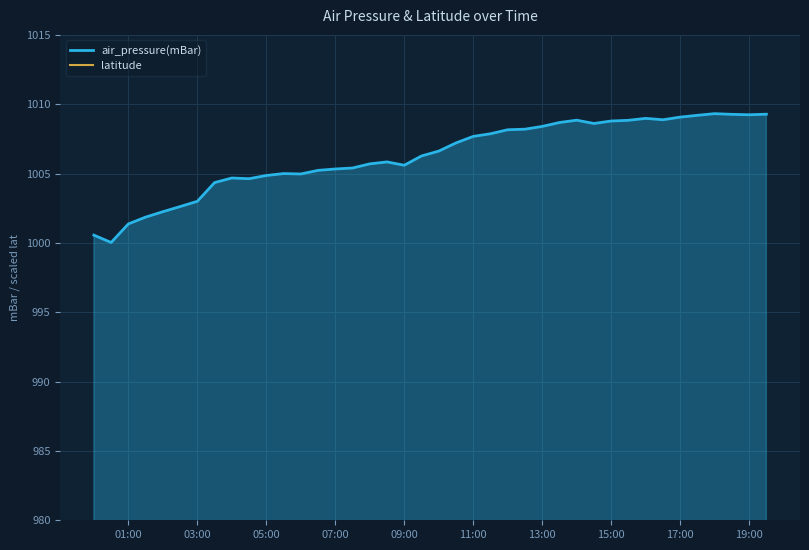

What is the minimum value for air_pressure(mBar)?

1000.0